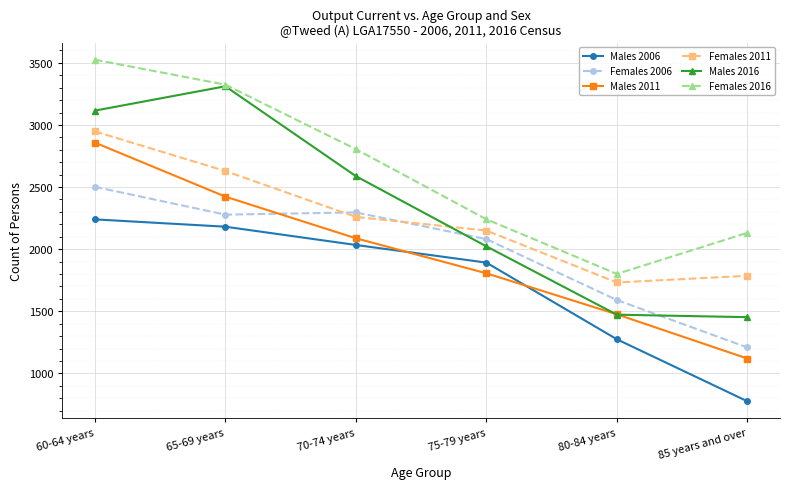

The value of Females 2011 at 65-69 years is 1036. True or false?

False